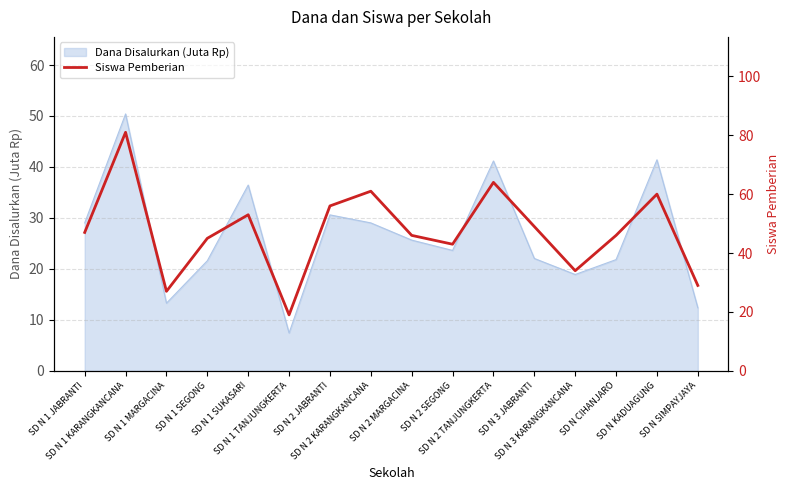

The chart shows a value of 26 at SD N 2 MARGACINA. True or false?

False